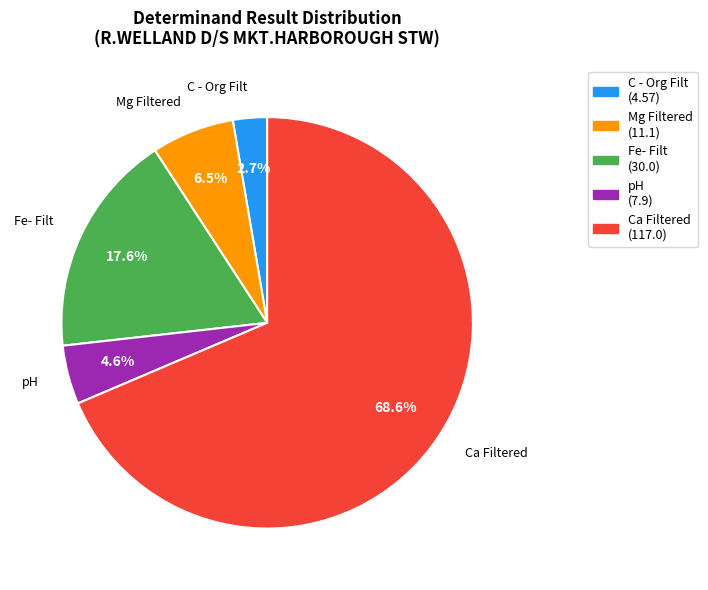

Which slice represents more than half of the pie?

Ca Filtered